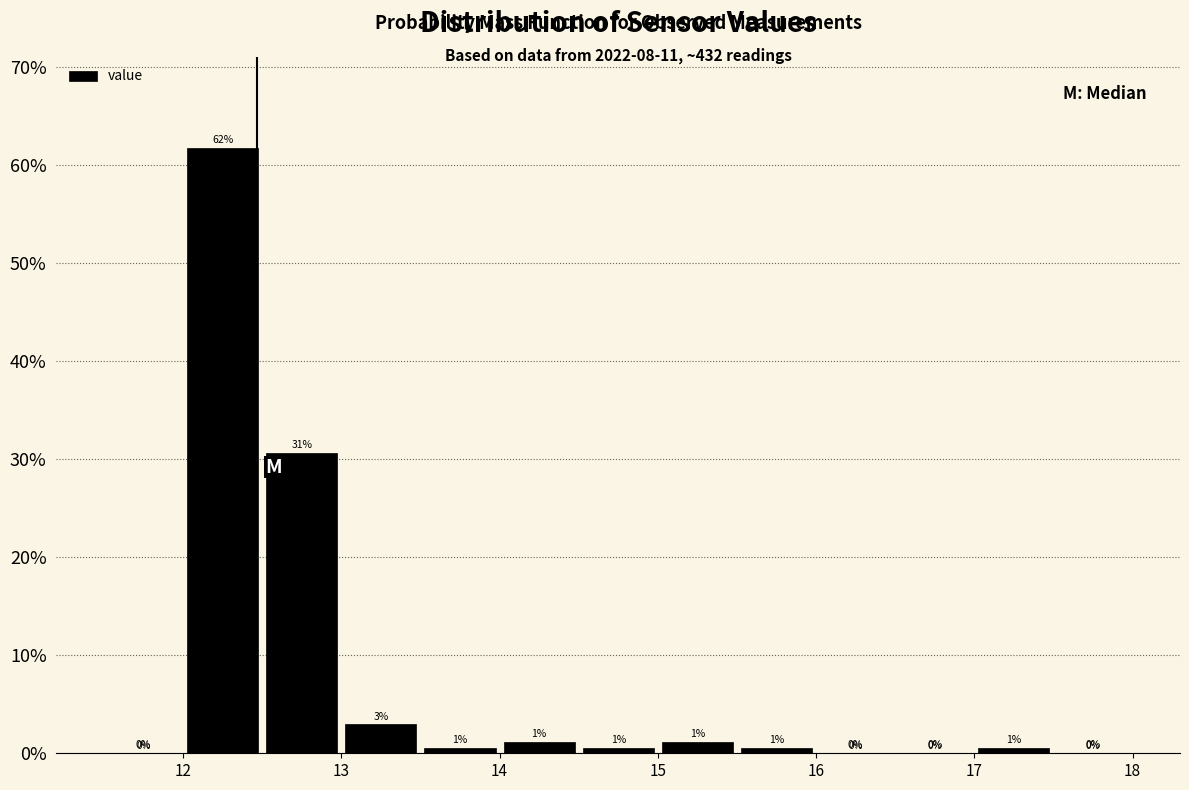

Which range on the x-axis has the tallest bar?

12.0 to 12.5